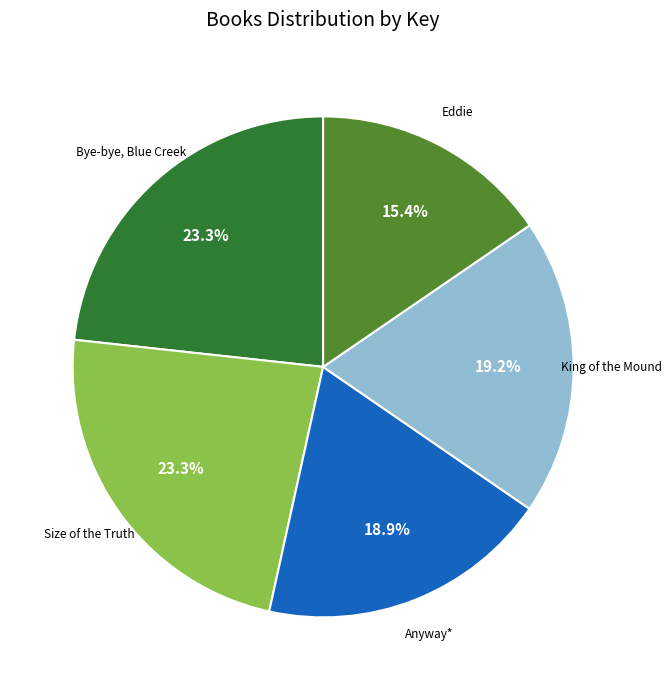

What percentage is NOT represented by Bye-bye, Blue Creek?

76.7%